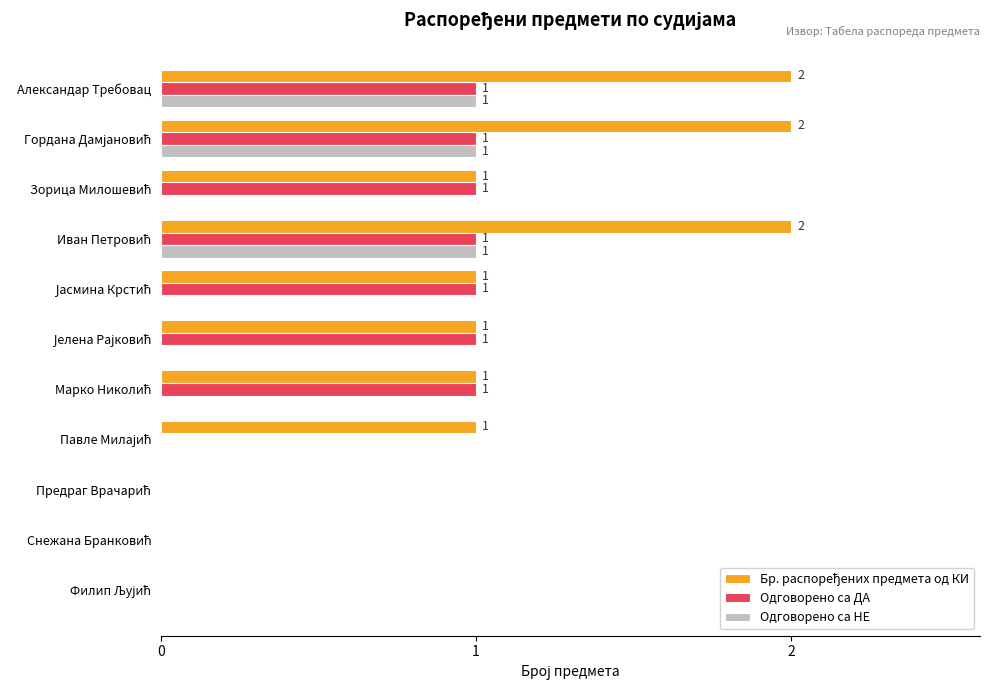

What is the sum of all Одговорено са НЕ values?

3